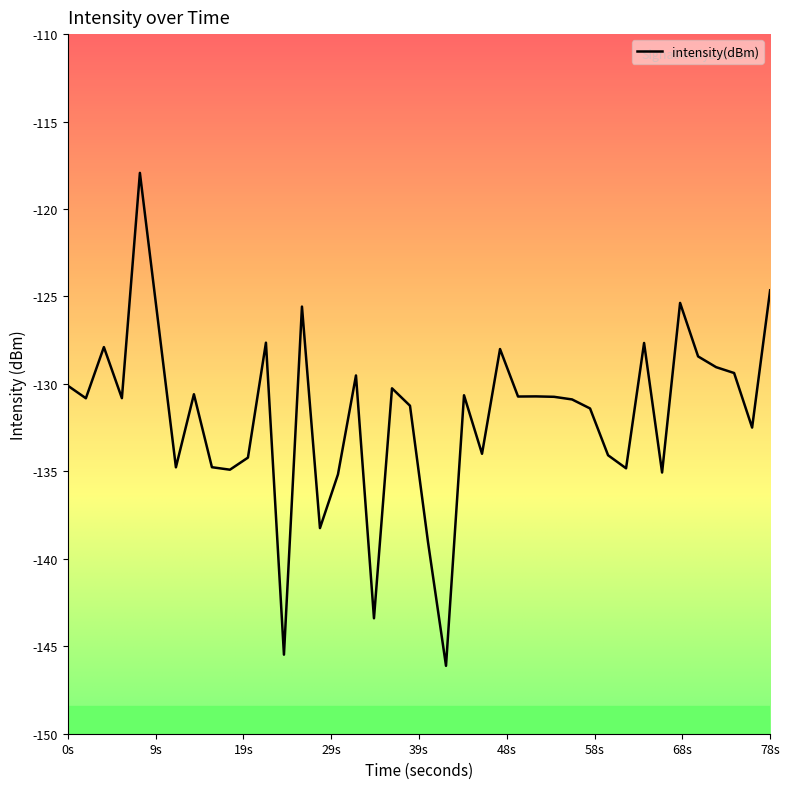

What is the difference between the maximum and minimum values?

28.2